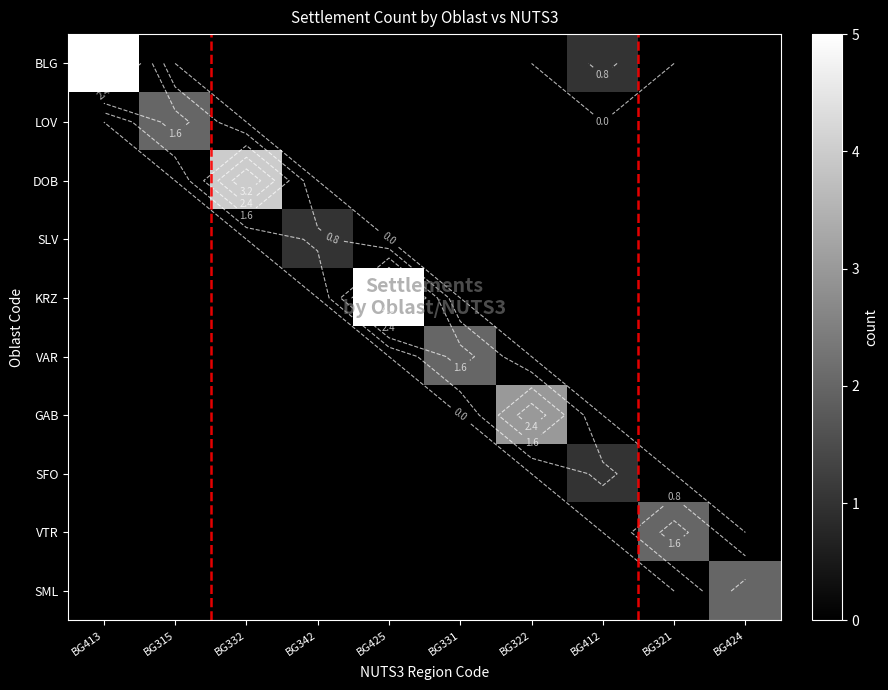

The BLG series shows -3 at BG342. True or false?

False